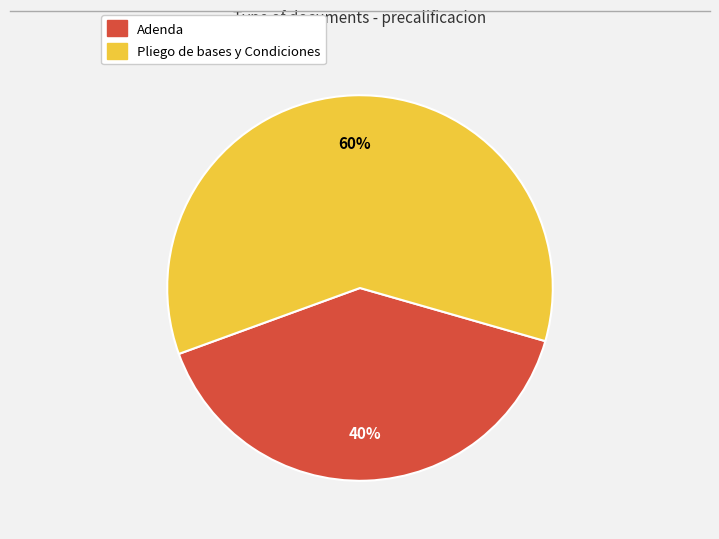

How many slices are in this pie chart?

2